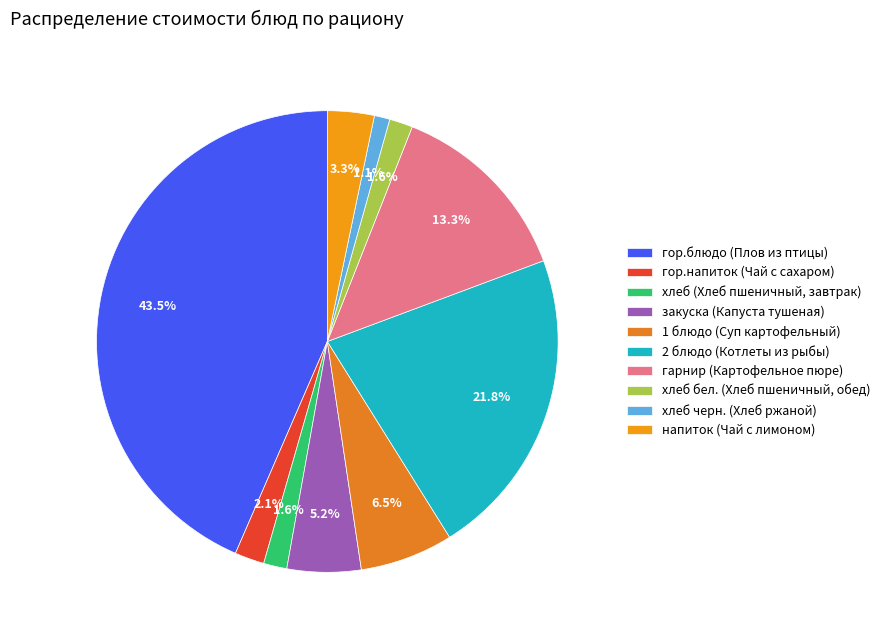

Is it true that 1 блюдо (Суп картофельный) is 7% of the pie?

True